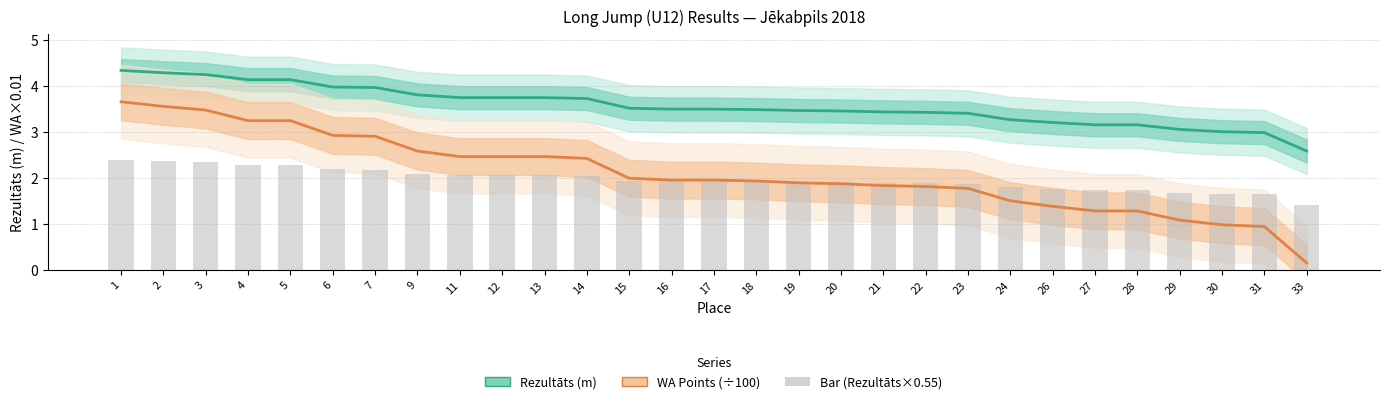

True or false: WA Points (×100) has a value of 3.0 at 17.

False